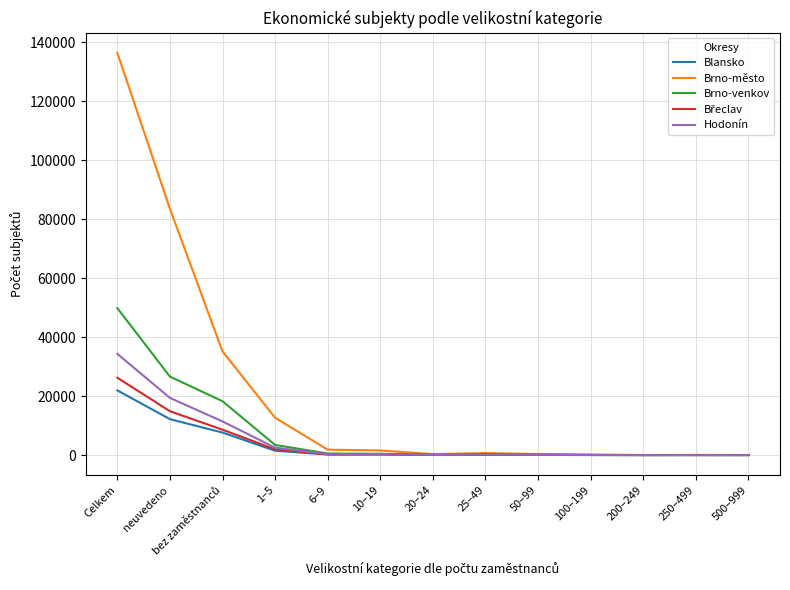

The value of Blansko at neuvedeno is 12190. True or false?

True